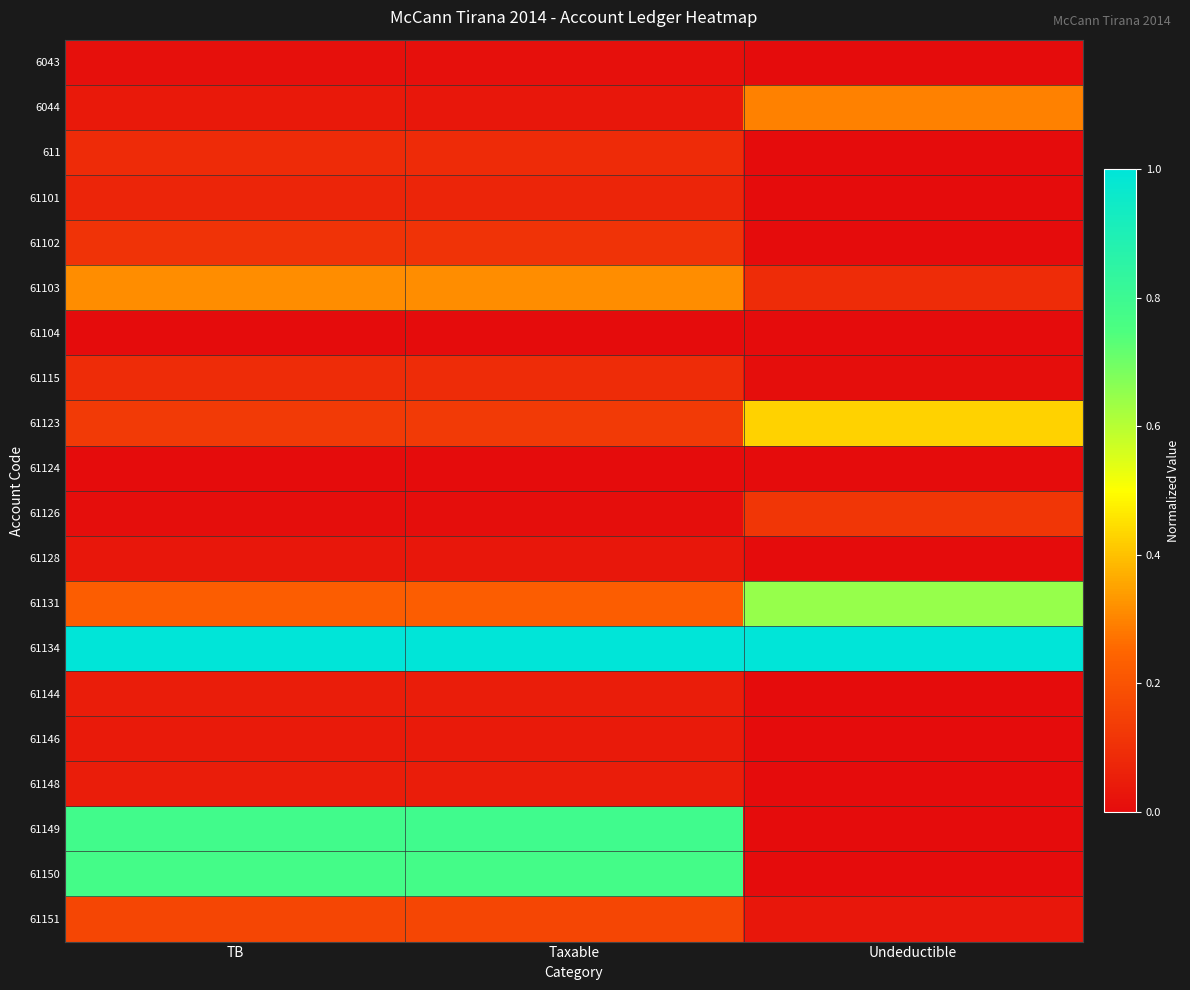

Which has a higher value, TB or Taxable?

Taxable